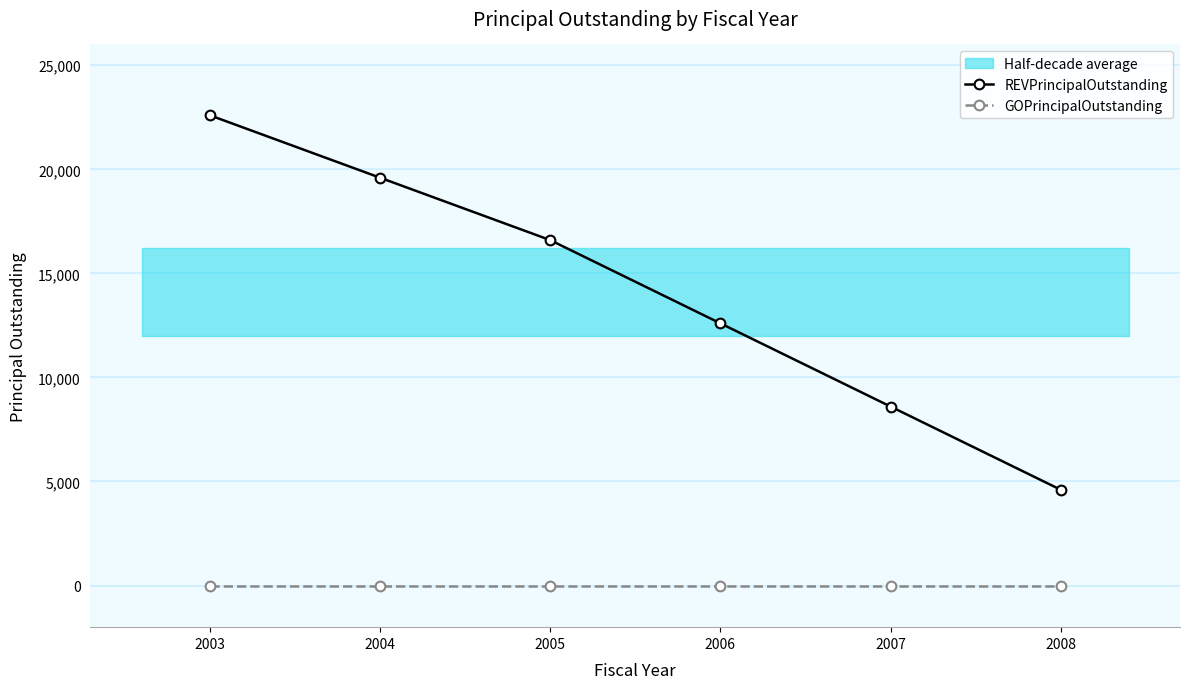

What is the difference between the highest and lowest values at 2006?

12600